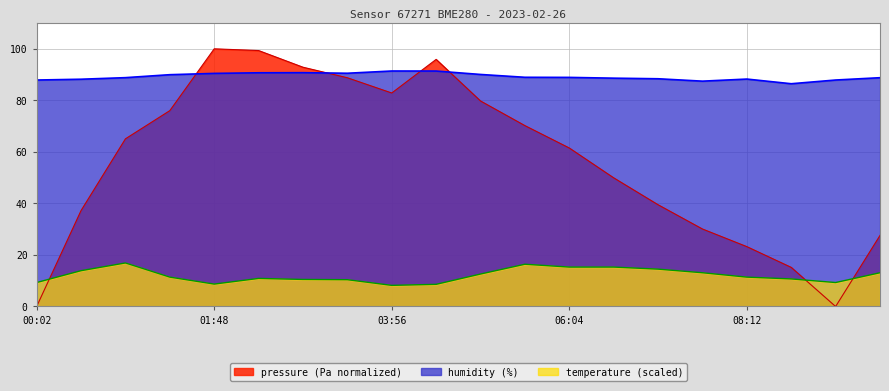

Reading right to left, transcribe all the data shown in this chart.

pressure: 09:48=27.6	09:16=0.0	08:44=15.2	08:12=23.2	07:40=30.1	07:08=39.5	06:36=49.9	06:04=61.5	05:32=70.2	05:00=79.8	04:28=95.9	03:56=82.9	03:24=88.8	02:52=92.9	02:20=99.3	01:48=100.0	01:16=76.0	00:51=65.1	00:26=37.2	00:02=0.0
humidity: 09:48=88.8	09:16=87.9	08:44=86.5	08:12=88.3	07:40=87.5	07:08=88.4	06:36=88.6	06:04=88.9	05:32=89.0	05:00=90.0	04:28=91.4	03:56=91.4	03:24=90.5	02:52=90.7	02:20=90.7	01:48=90.5	01:16=90.0	00:51=88.8	00:26=88.2	00:02=87.9
temperature: 09:48=13.1	09:16=9.3	08:44=10.7	08:12=11.4	07:40=13.1	07:08=14.5	06:36=15.3	06:04=15.3	05:32=16.4	05:00=12.6	04:28=8.6	03:56=8.2	03:24=10.4	02:52=10.5	02:20=10.9	01:48=8.7	01:16=11.4	00:51=16.9	00:26=13.9	00:02=9.3